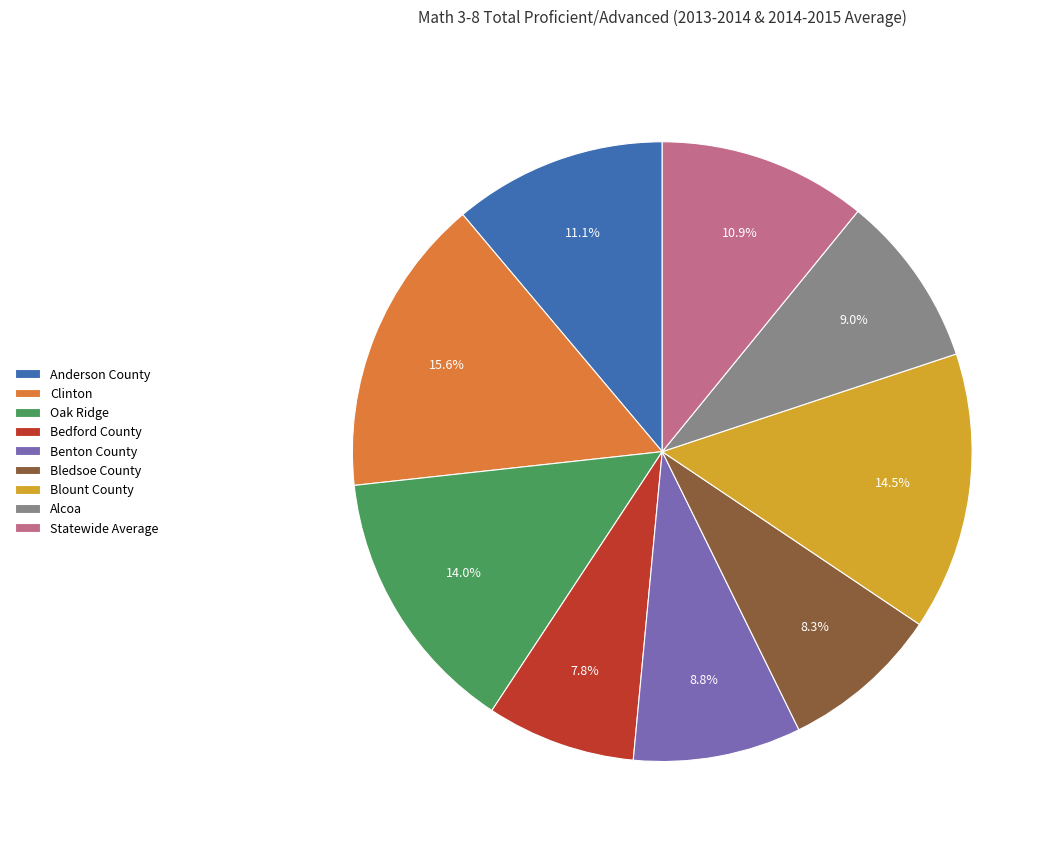

Does any single category account for the majority?

No